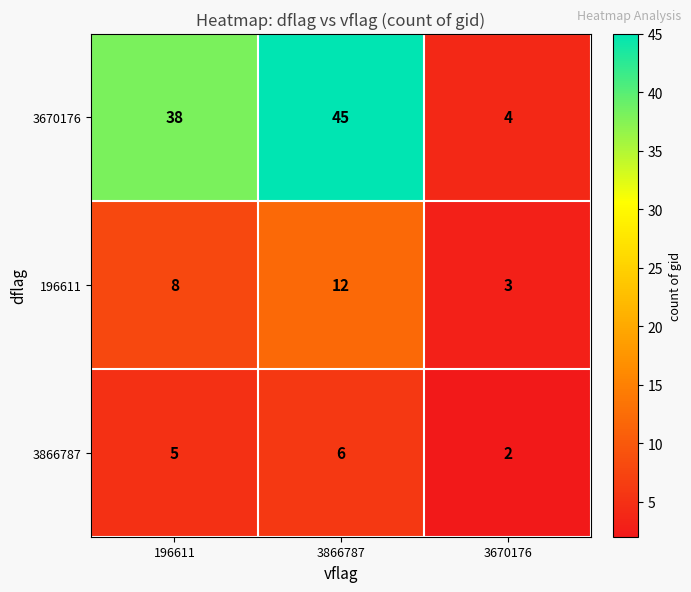

Reading left to right, transcribe all the data shown in this chart.

3670176: 38	45	4
196611: 8	12	3
3866787: 5	6	2